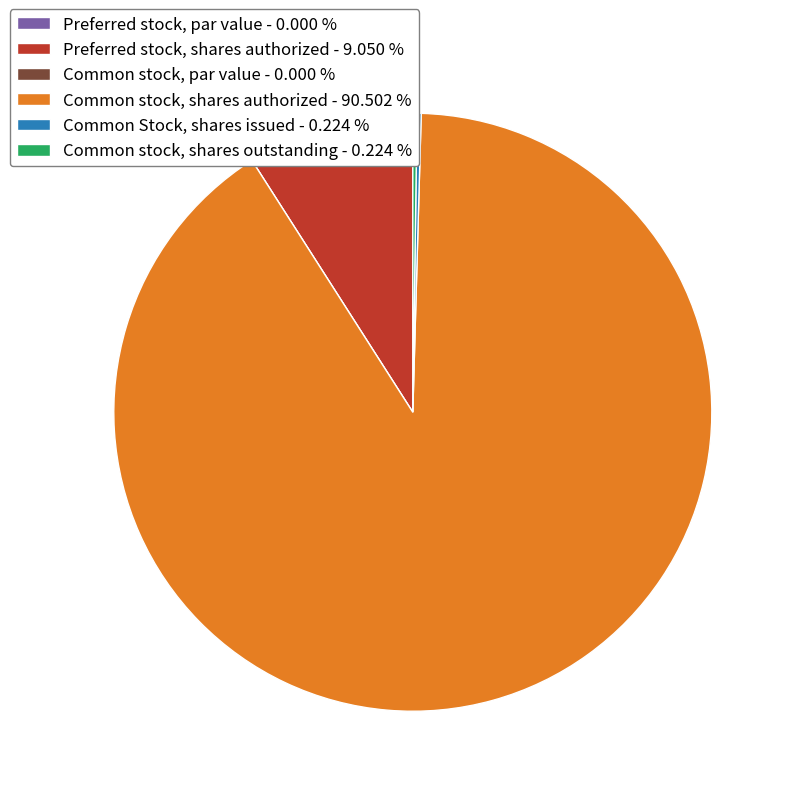

Is there any slice that represents more than half of the pie?

Yes